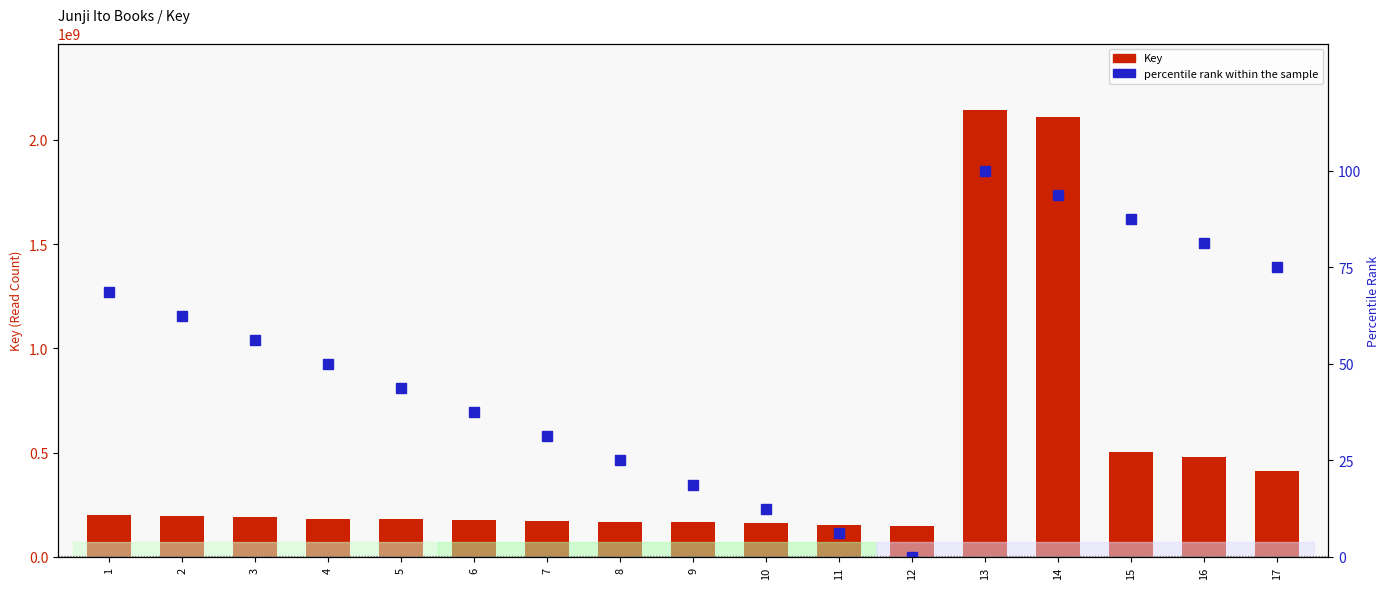

Are the bars horizontal?

No